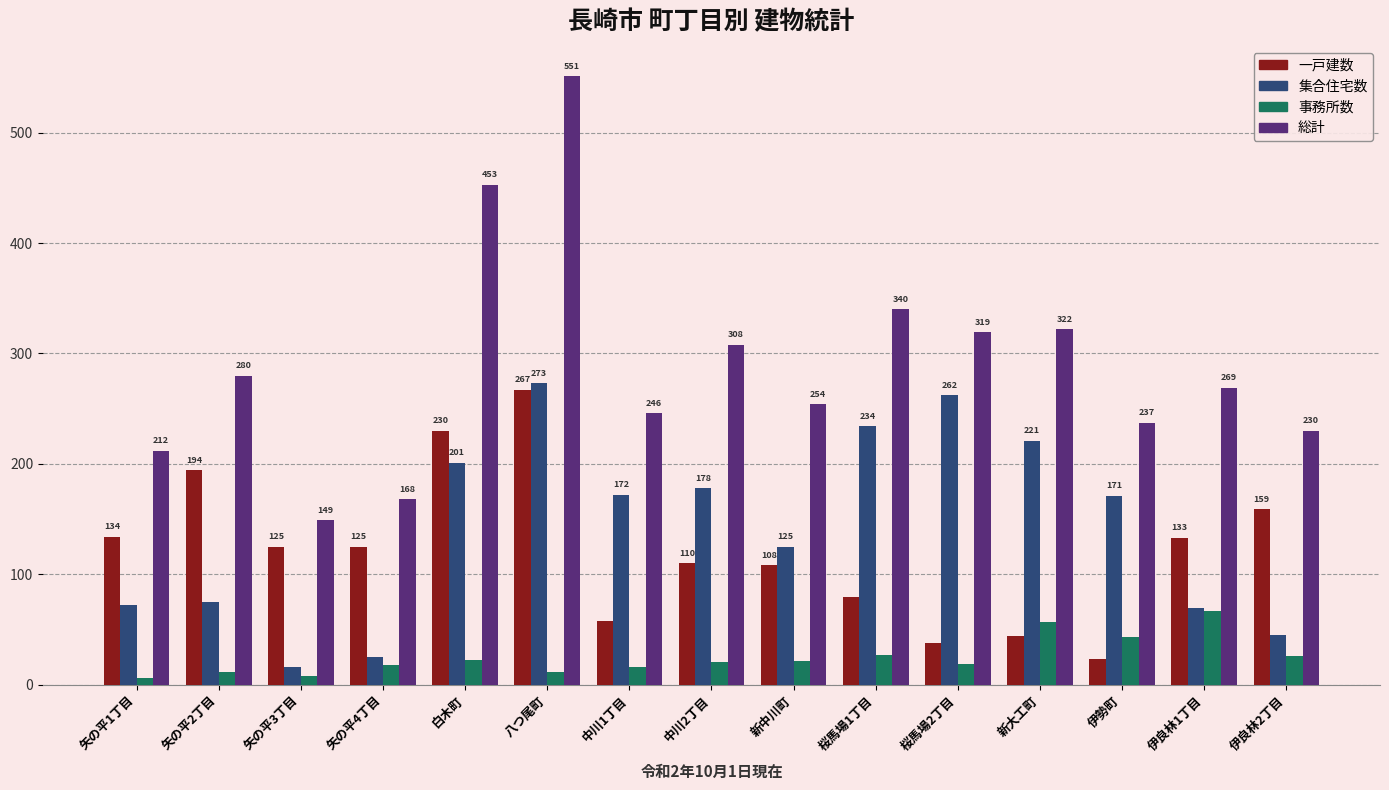

What is the minimum value shown in the chart?

6